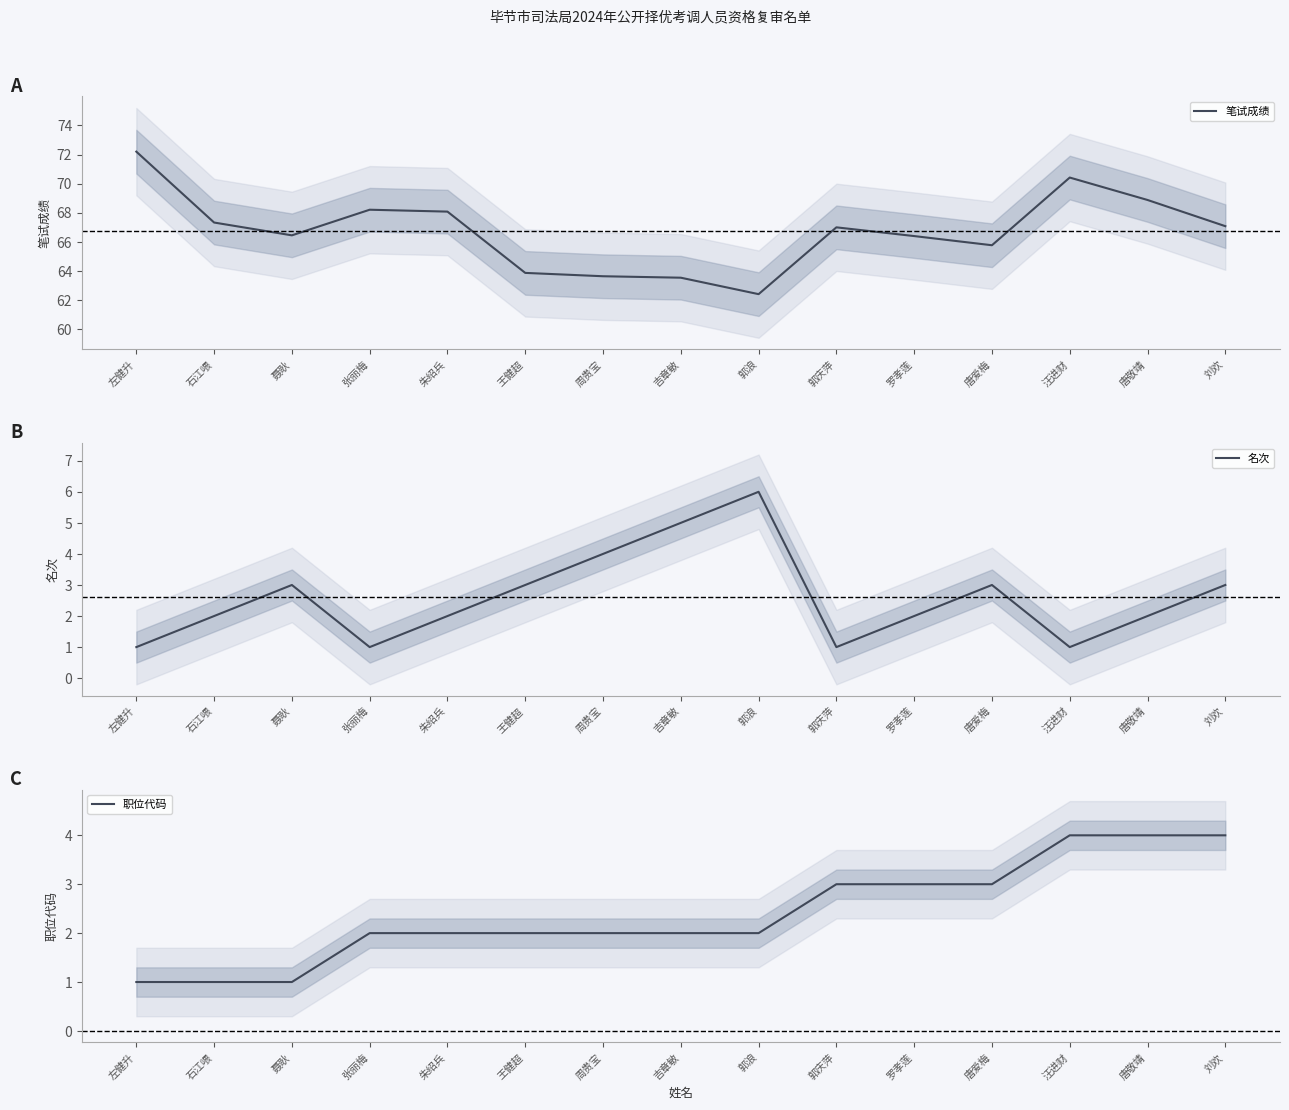

At which label does 职位代码 first exceed 2?

郭庆萍